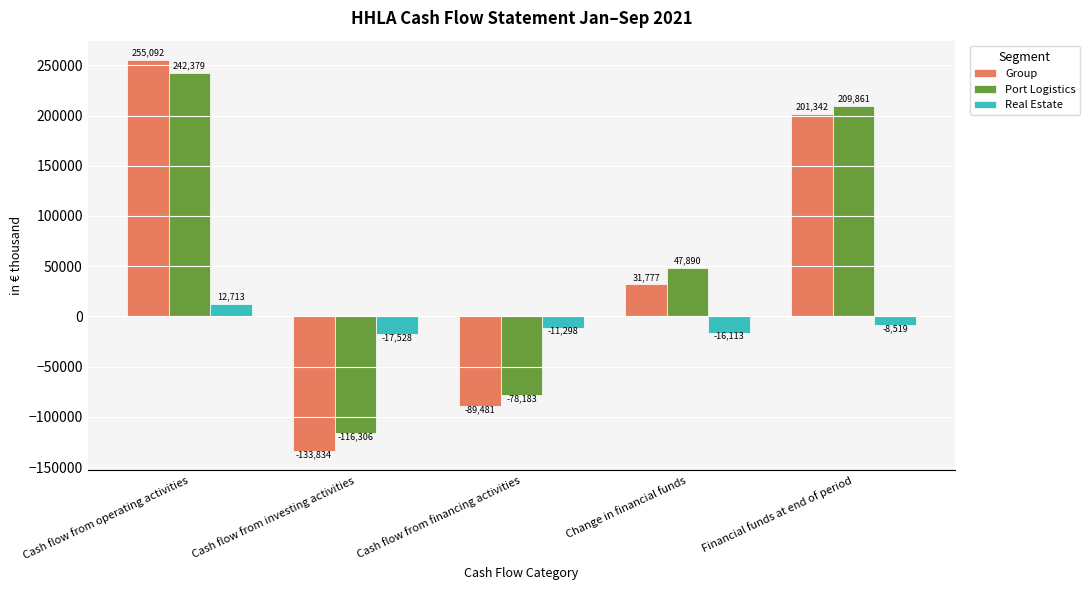

Where is Real Estate nearest to the value -2407?

Financial funds at end of period